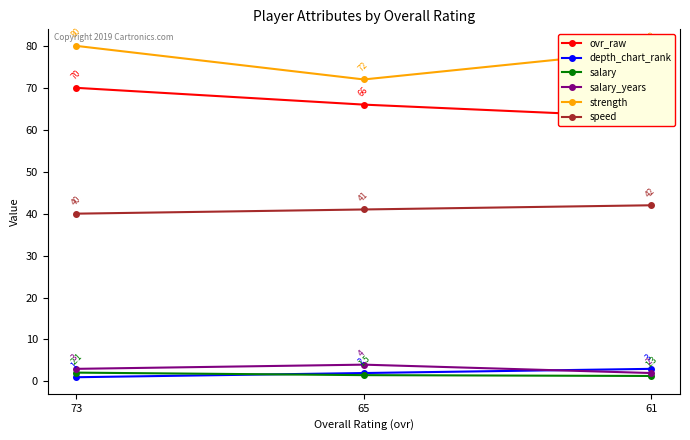

Which series has the largest range (max minus min)?

strength